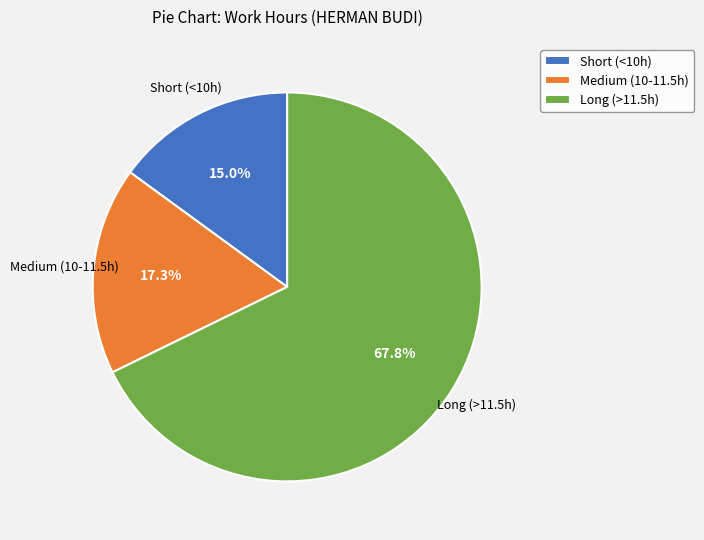

What is the largest slice in the pie chart?

Long (>11.5h)